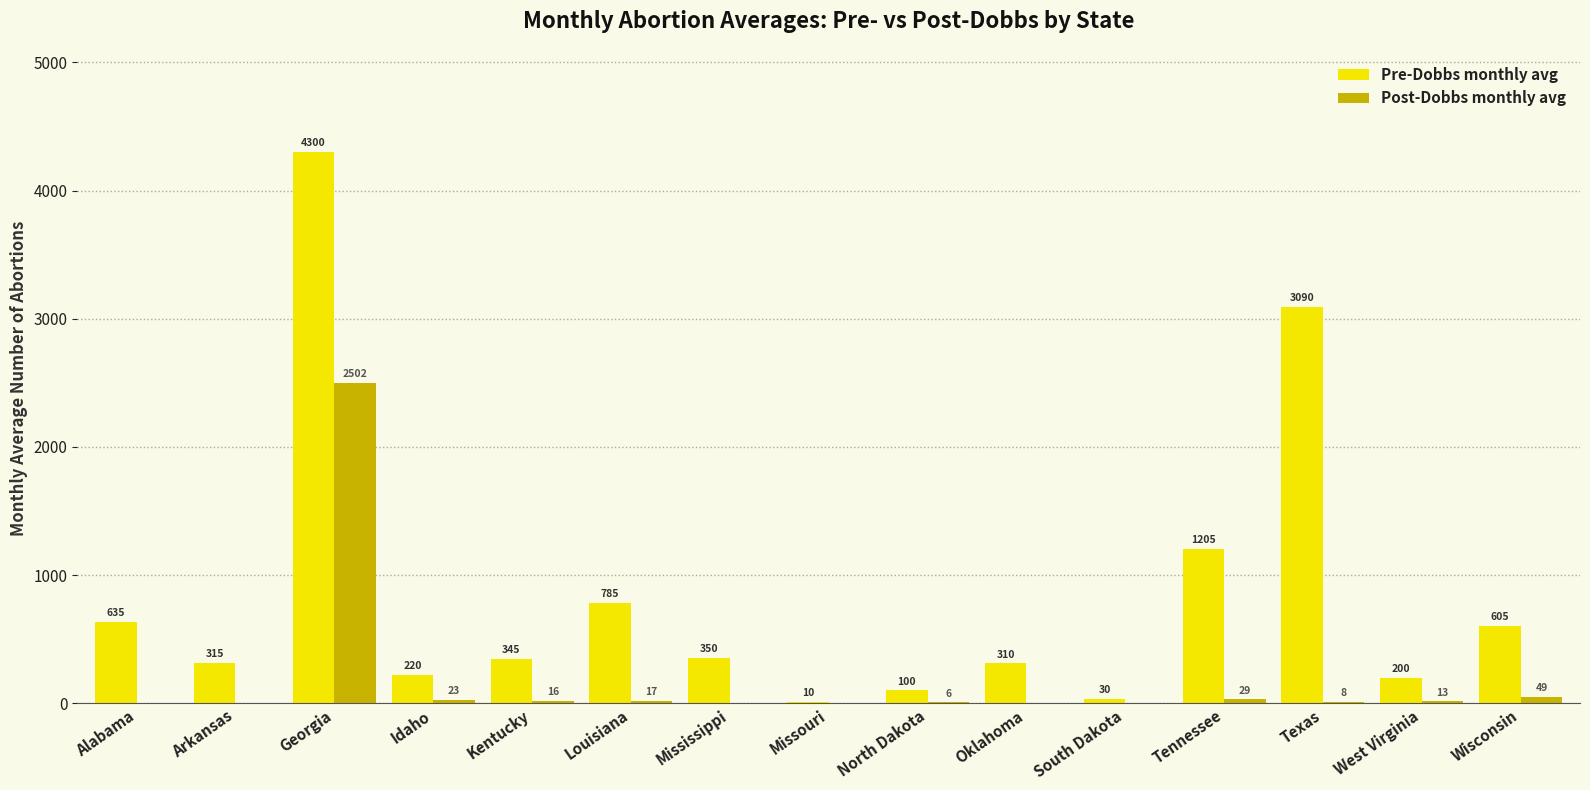

The Pre-Dobbs monthly avg series shows 350.0 at Mississippi. True or false?

True